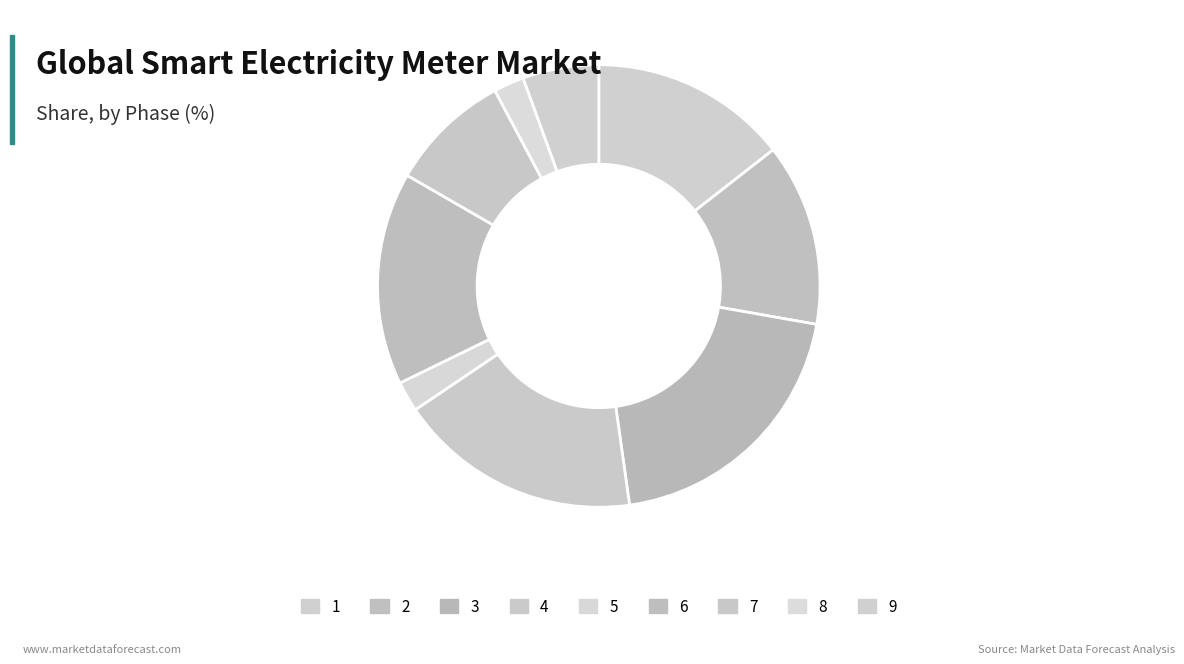

How many slices are in this pie chart?

9